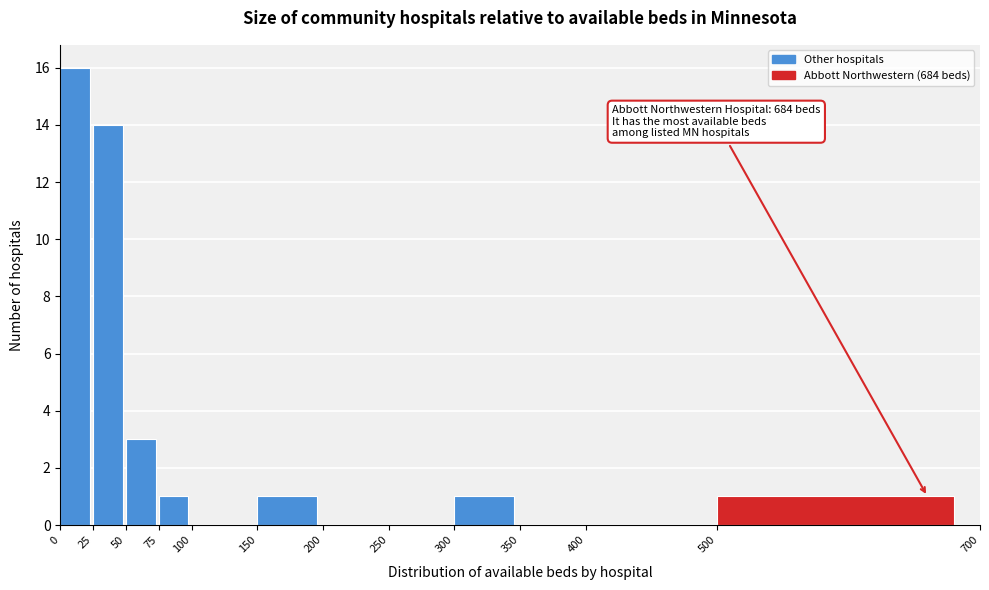

Which range on the x-axis has the tallest bar?

0 to 25